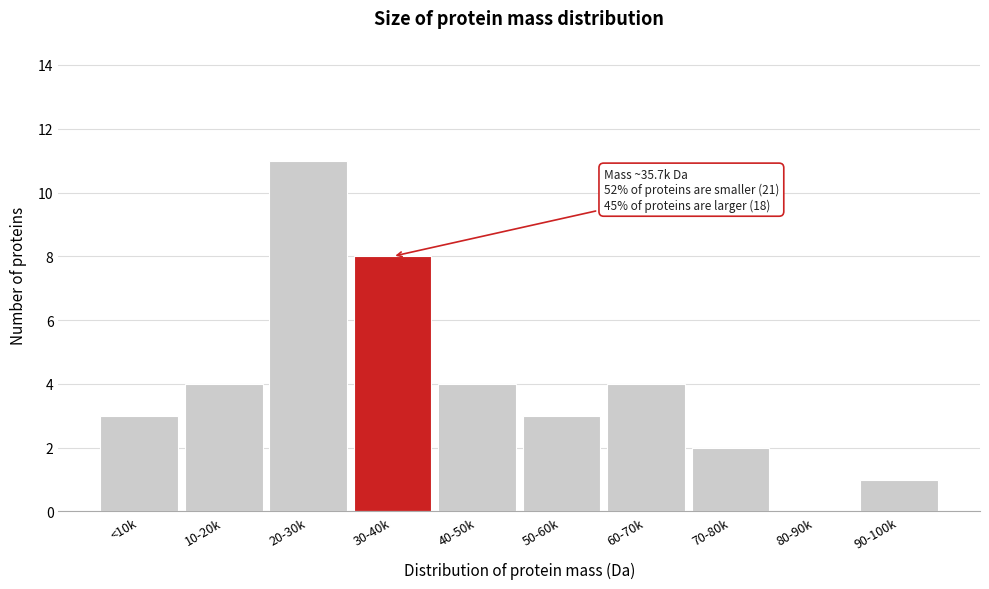

Reading left to right, extract all data points from this chart.

<10k=3	10-20k=4	20-30k=11	30-40k=8	40-50k=4	50-60k=3	60-70k=4	70-80k=2	80-90k=0	90-100k=1